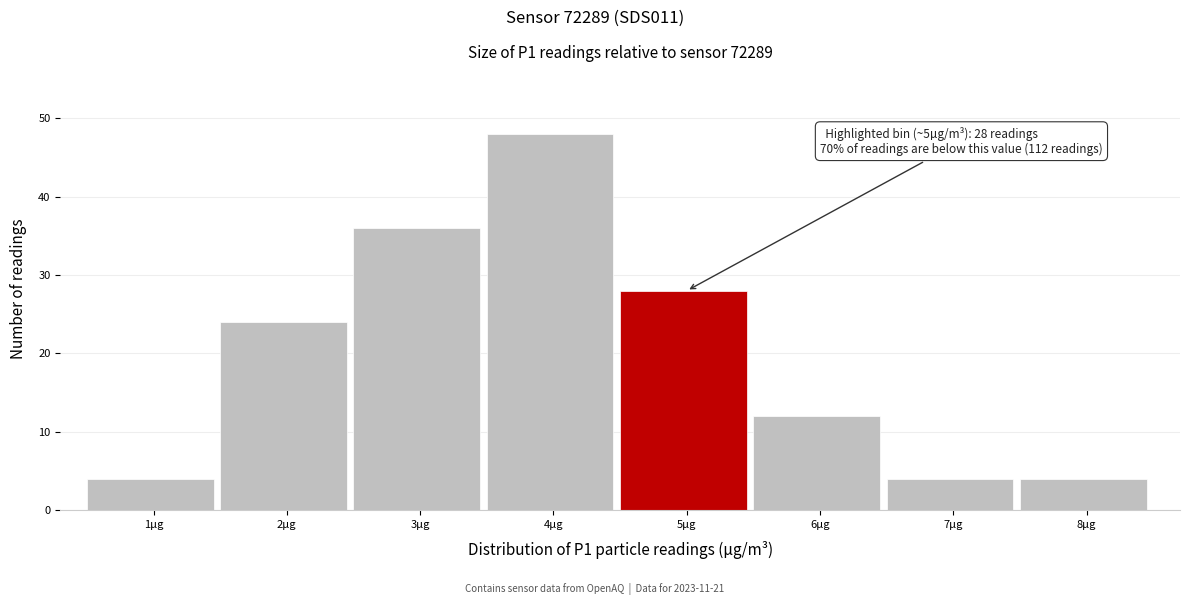

Reading left to right, what are all the values shown in this chart?

1µg=4	2µg=24	3µg=36	4µg=48	5µg=28	6µg=12	7µg=4	8µg=4